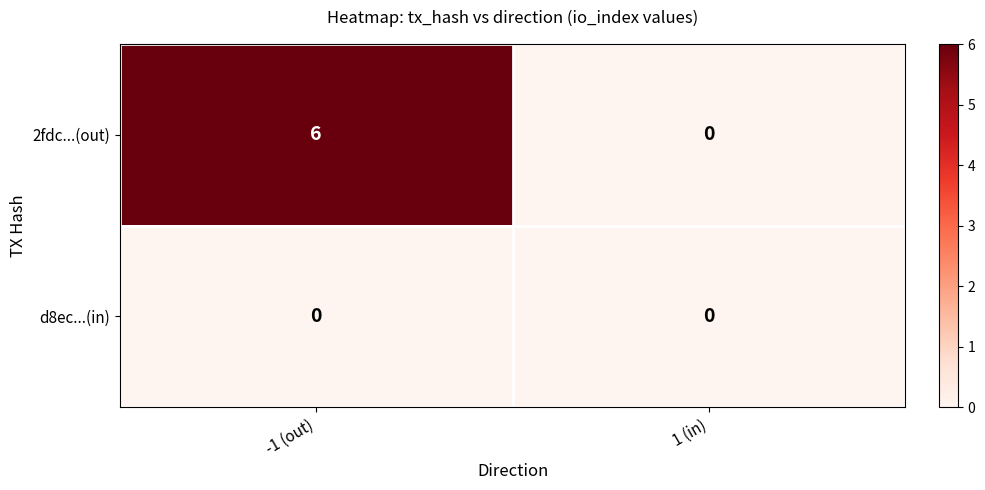

At which category is the sum across all series the highest?

-1 (out)